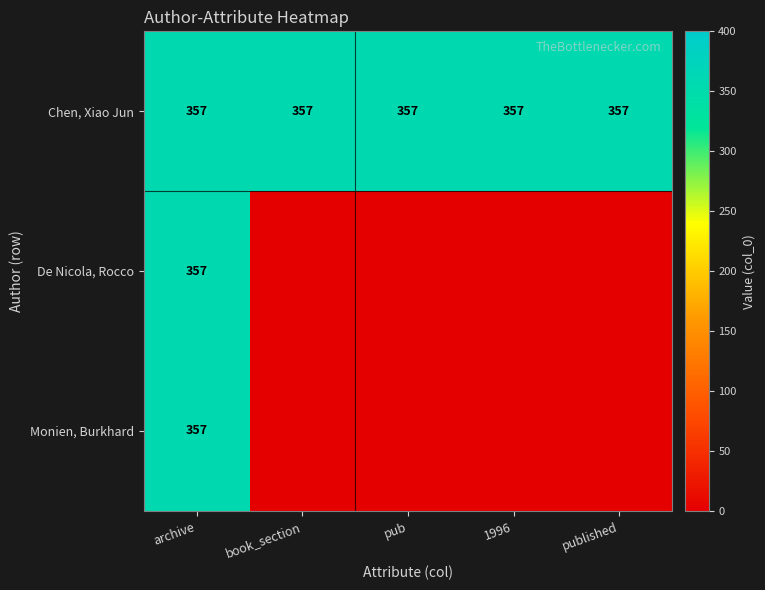

The value of Monien, Burkhard at archive is 357. True or false?

True